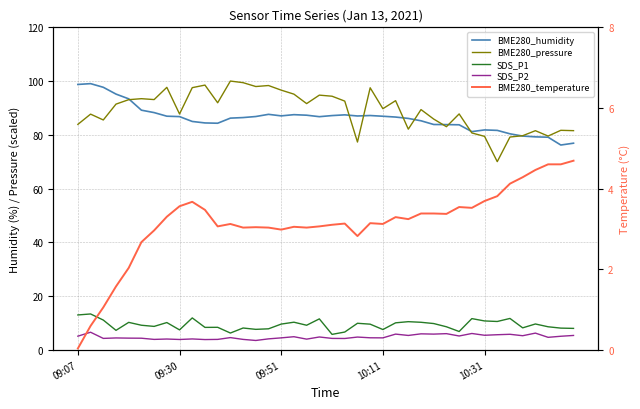

Is this an area chart (filled region under the line)?

No